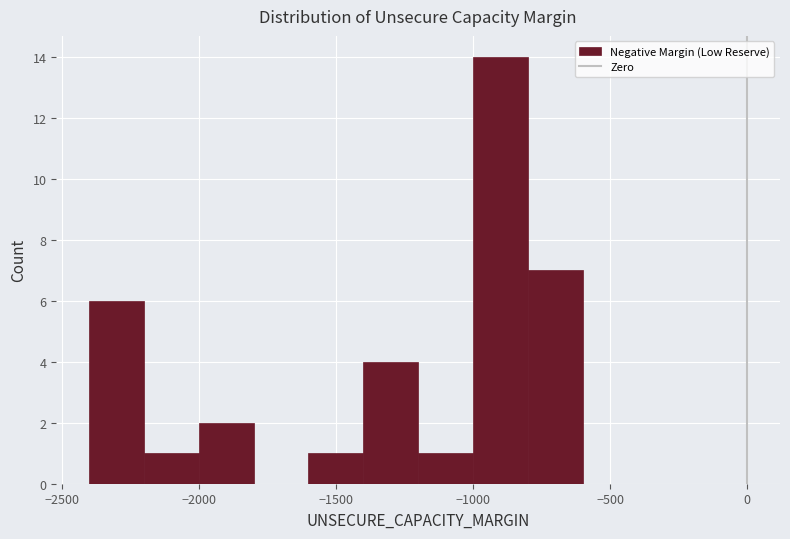

How tall is the bar that spans -1600 to -1400 on the x-axis? The values are not printed on the chart, so give them approximately, as read against the axis.

1